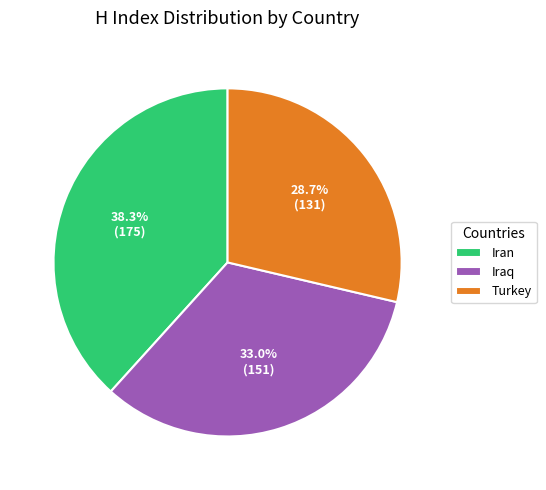

To the nearest percent, what portion does Turkey represent?

29%